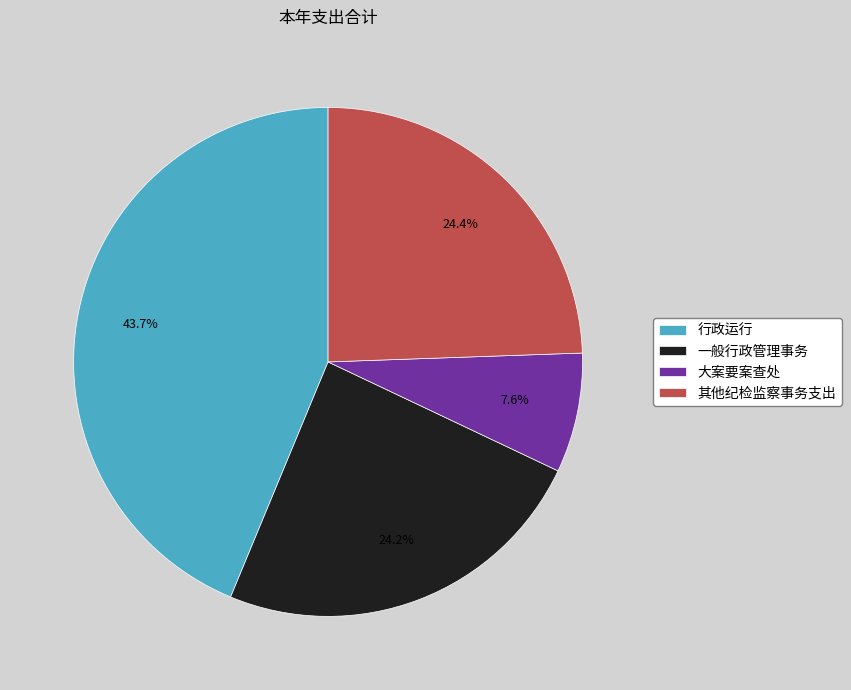

To the nearest percent, what is the difference between the 大案要案查处 and 一般行政管理事务 slice percentages?

17%